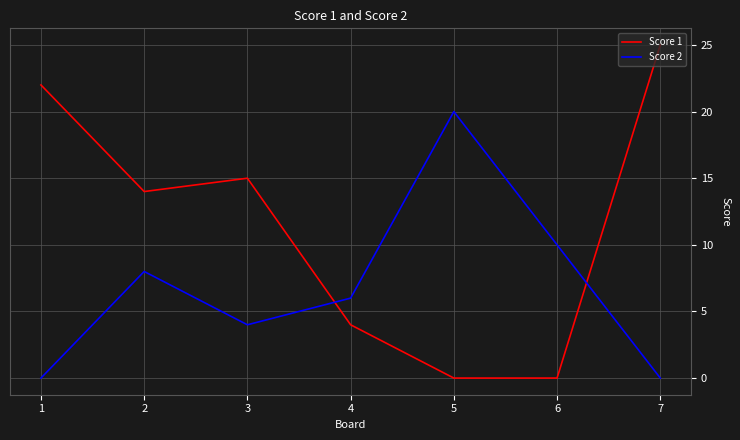

What is the difference between the second highest and second lowest values in the Score 1 series?

22